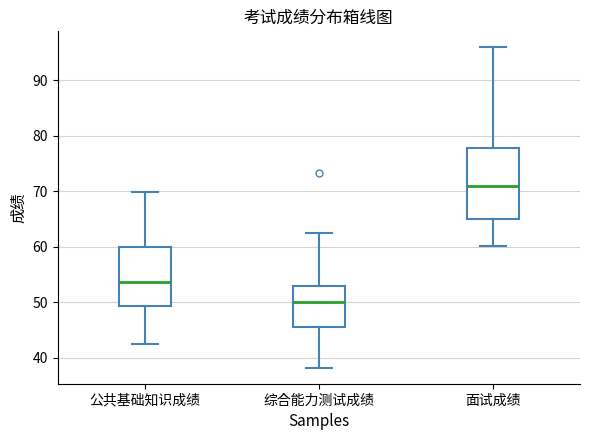

Which box is the tallest, from its lower edge to its upper edge?

面试成绩